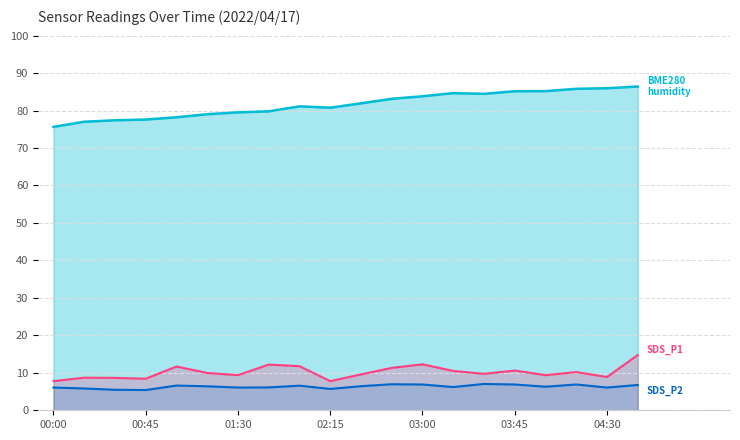

What is the difference between the second highest and second lowest values?

1.5